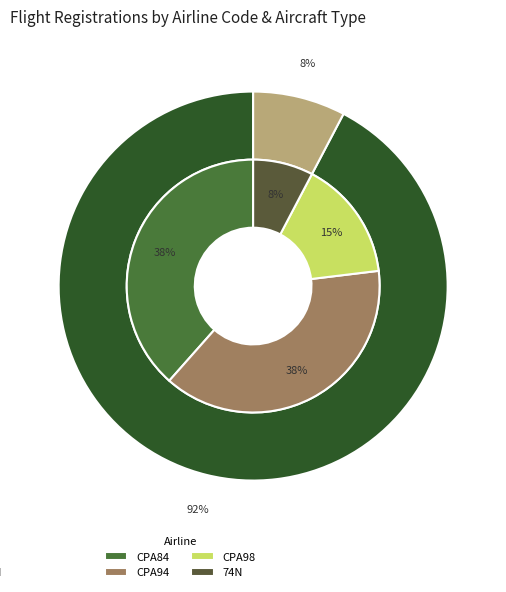

What is the change in value from CPA94 to CPA98?

-3